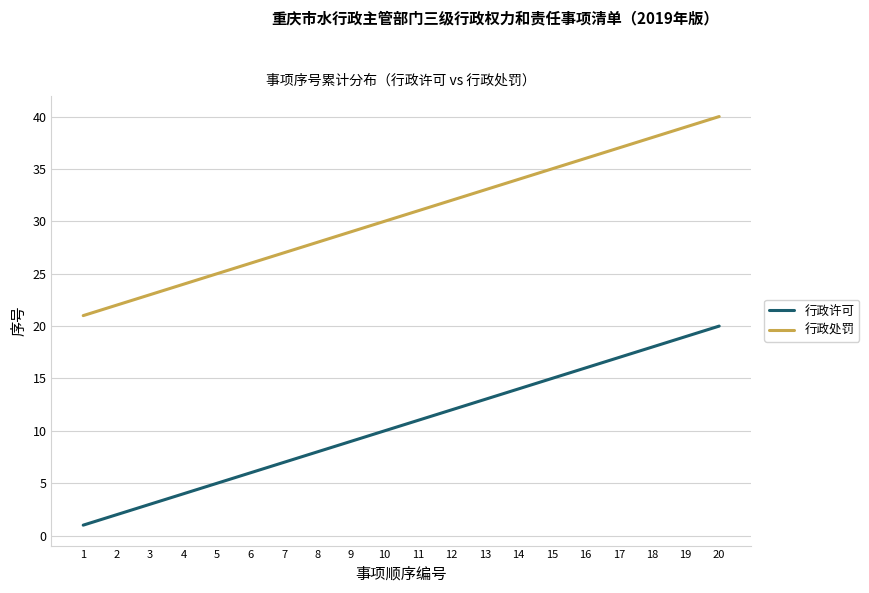

What is the sum of the 行政许可 values at 4 and 10?

14